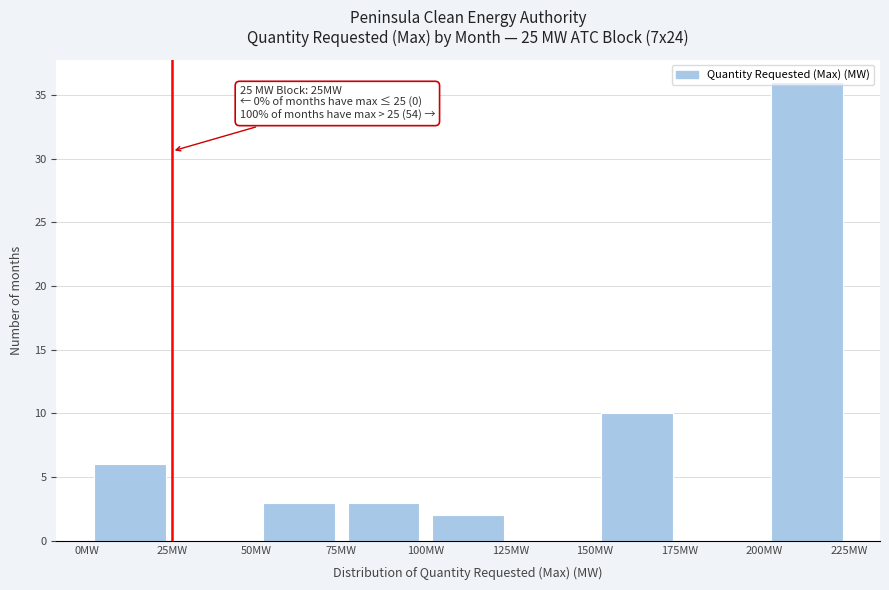

Over which range of the x-axis is the bar tallest?

200 to 225